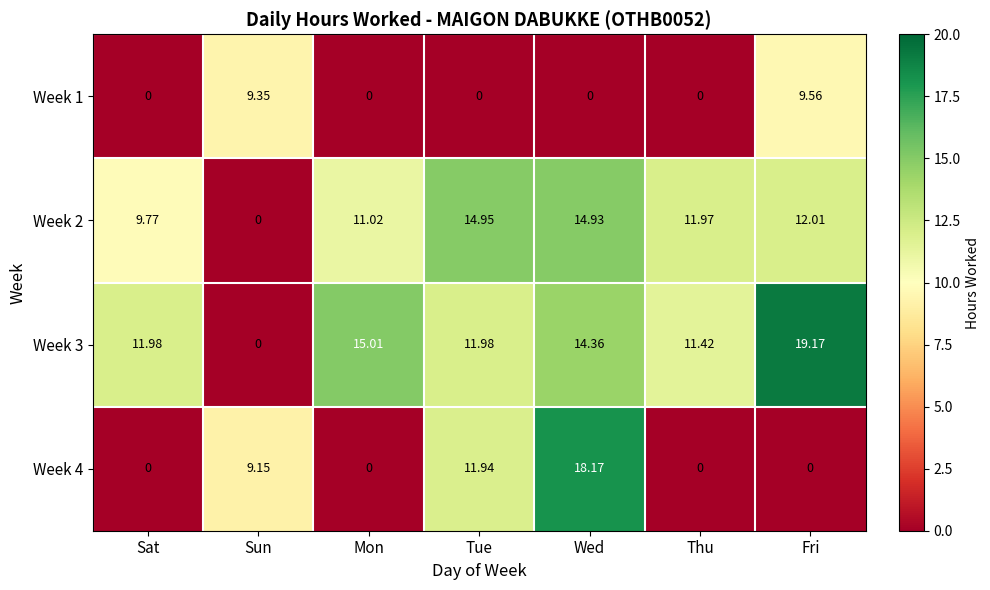

Which category has the lowest value in the Week 3 series?

Sun